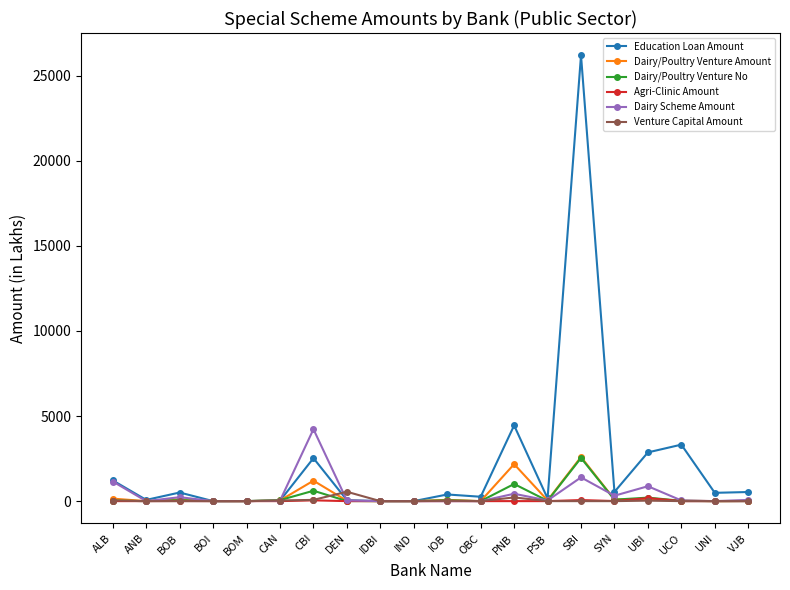

Does the chart have visible grid lines?

No